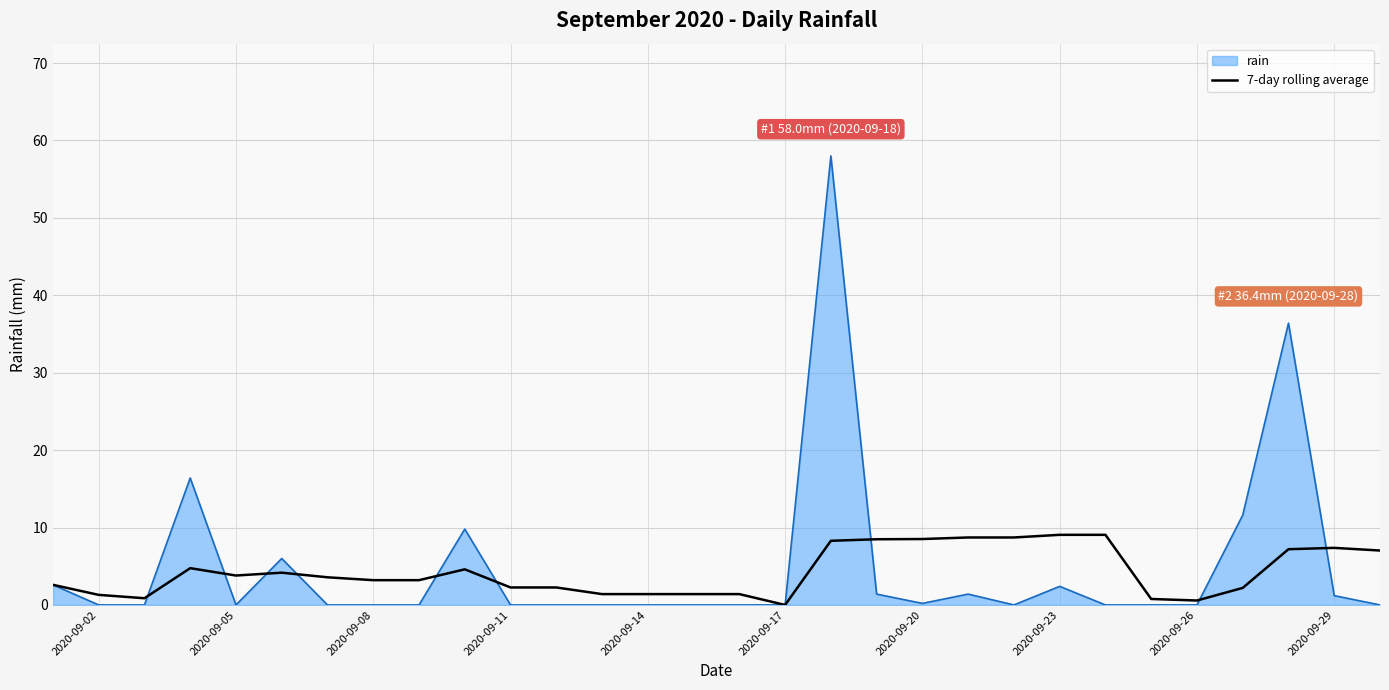

Which series has the widest spread of values?

rain